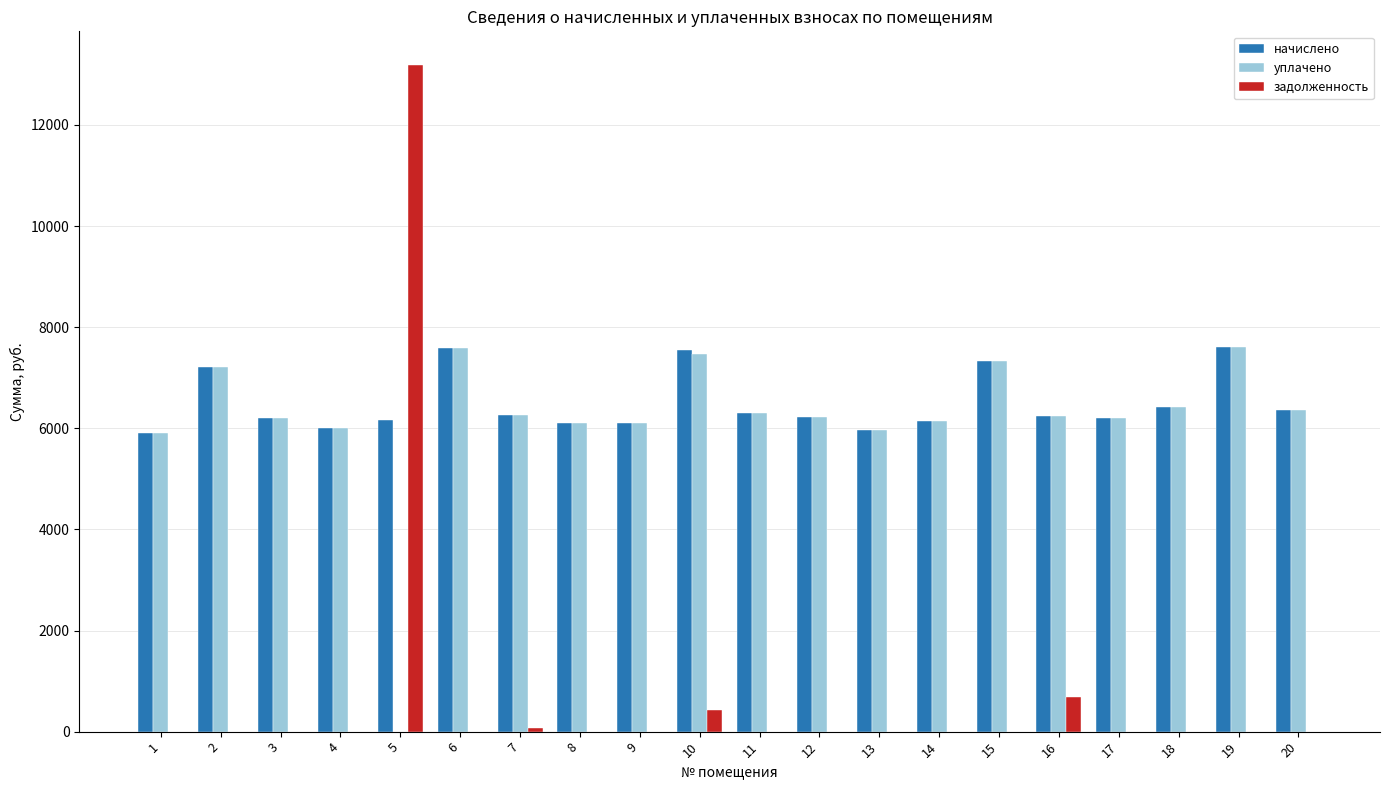

Between 4 and 5, which series saw the biggest shift?

задолженность